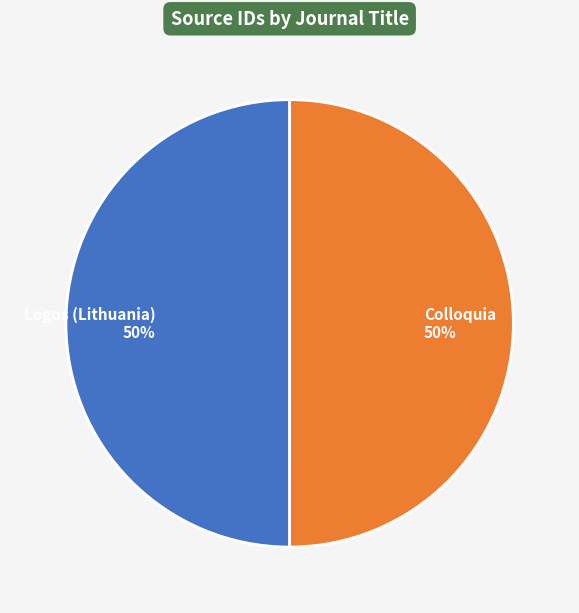

Count the number of slices in the pie.

2